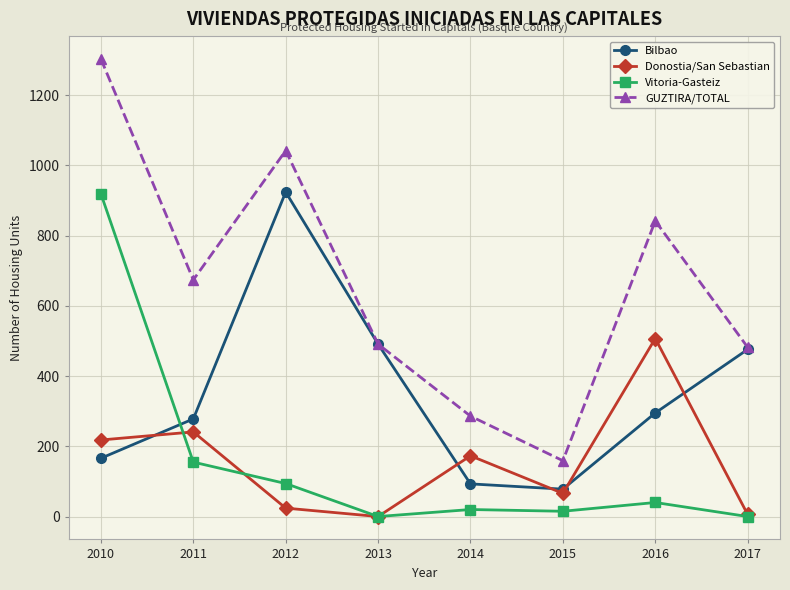

What is the total value across all series at 2013?

982